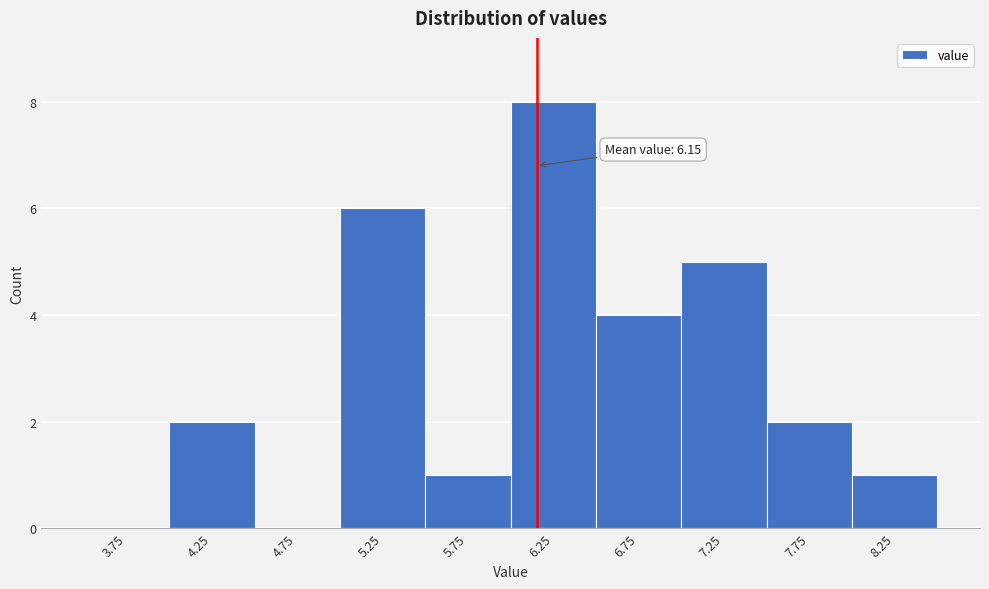

Which range on the x-axis has the tallest bar?

6.0 to 6.5